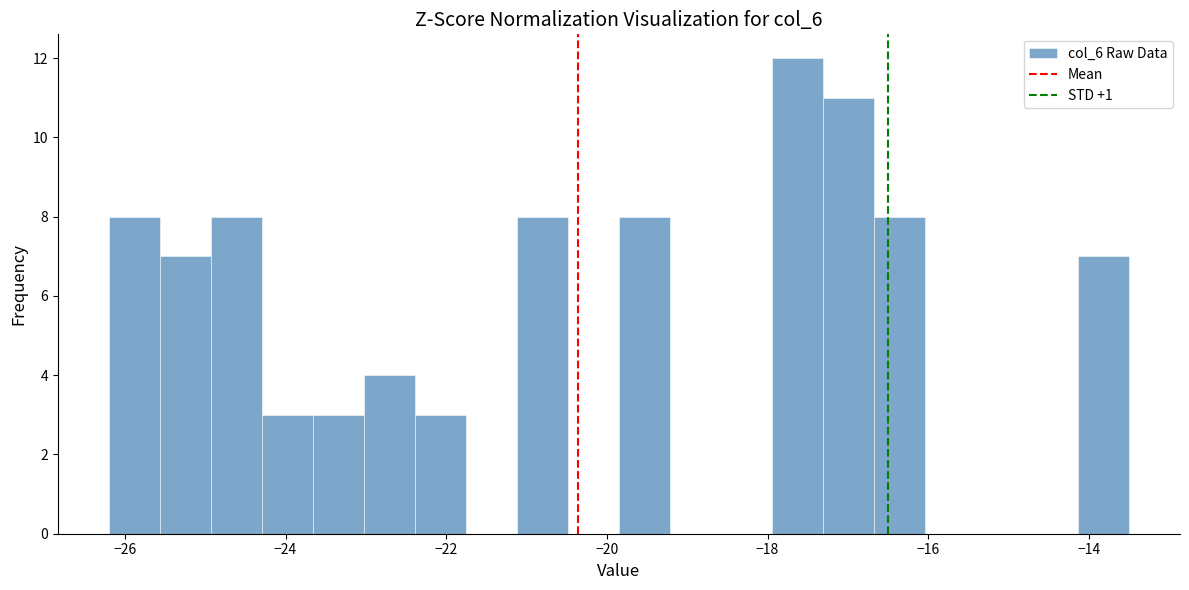

Read against the x-axis, roughly where is the centre of the tallest bar?

-17.6